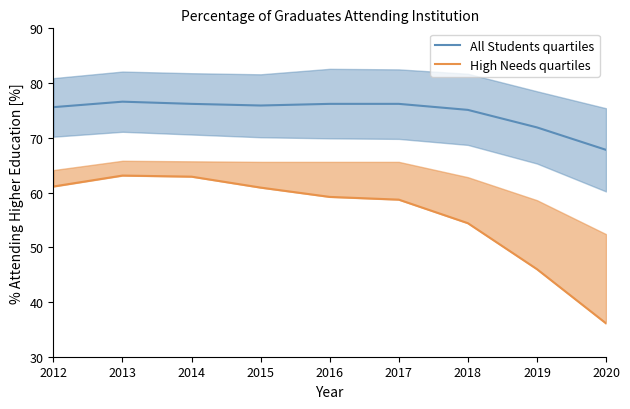

What is the total value across all series at 2014?

139.1